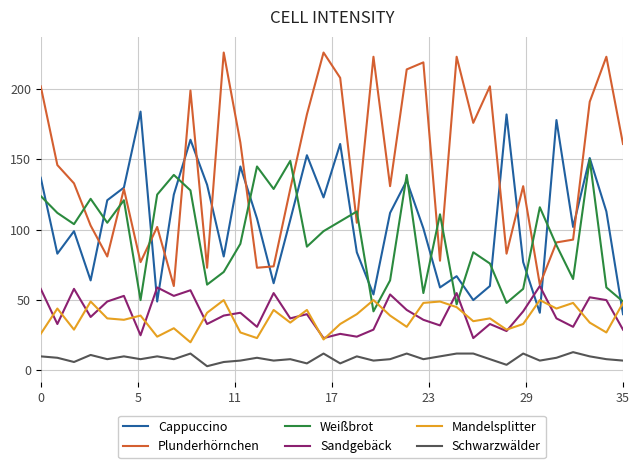

What is the average value of the Sandgebäck series?

41